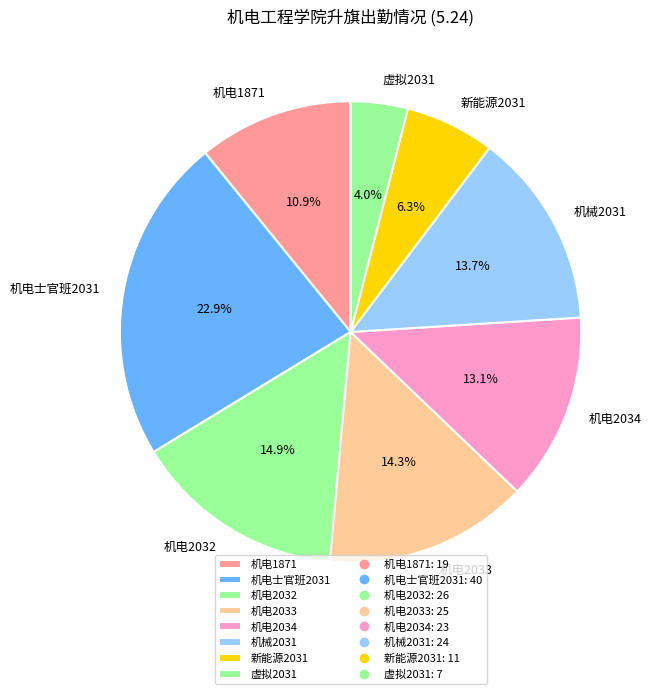

Which category has the smallest portion of the pie?

虚拟2031